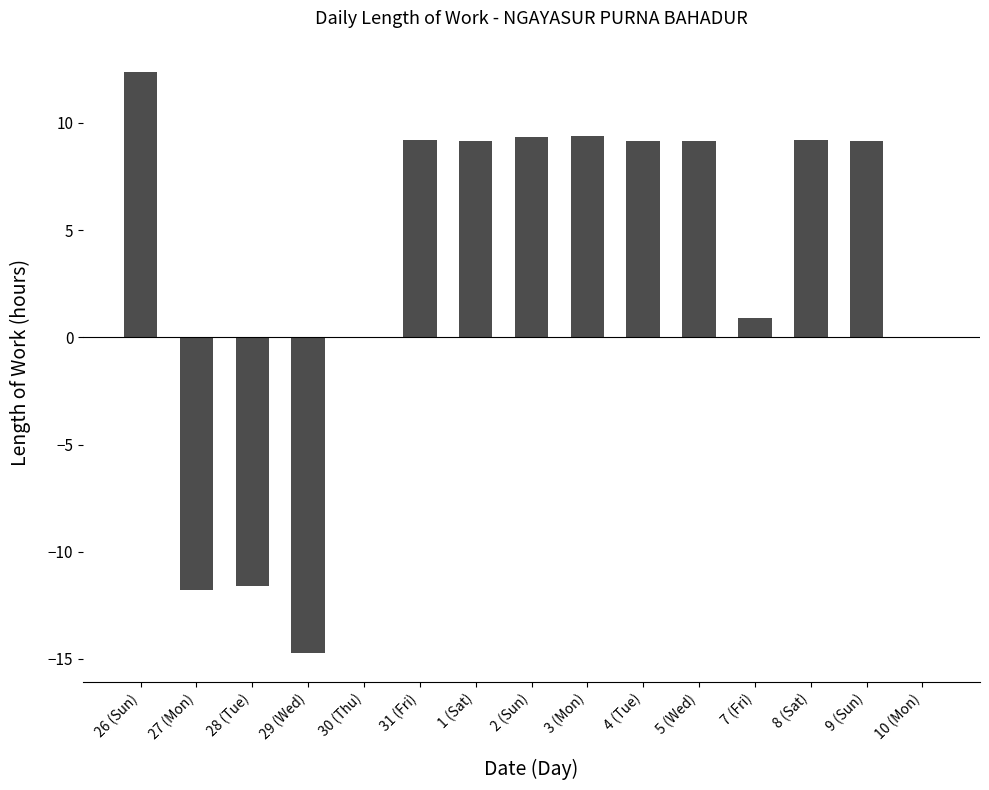

Between 4 (Tue) and 28 (Tue), which is larger?

4 (Tue)